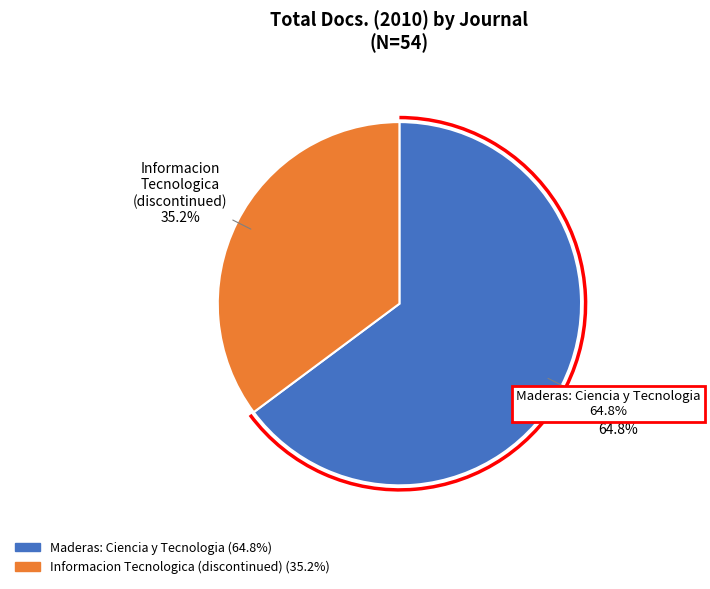

Between Maderas: Ciencia y Tecnologia and Informacion Tecnologica (discontinued), which is larger?

Maderas: Ciencia y Tecnologia